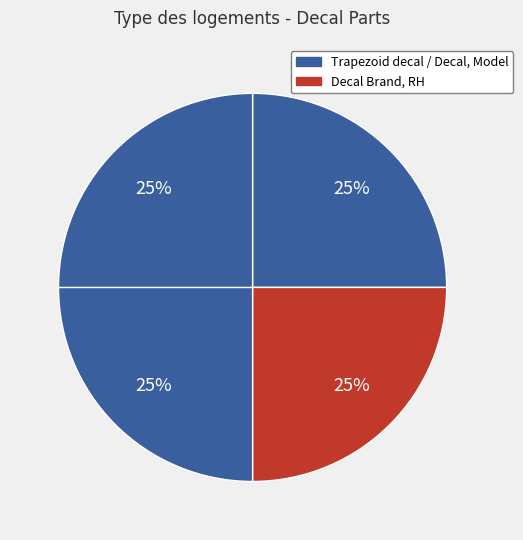

How many segments does this pie chart have?

4